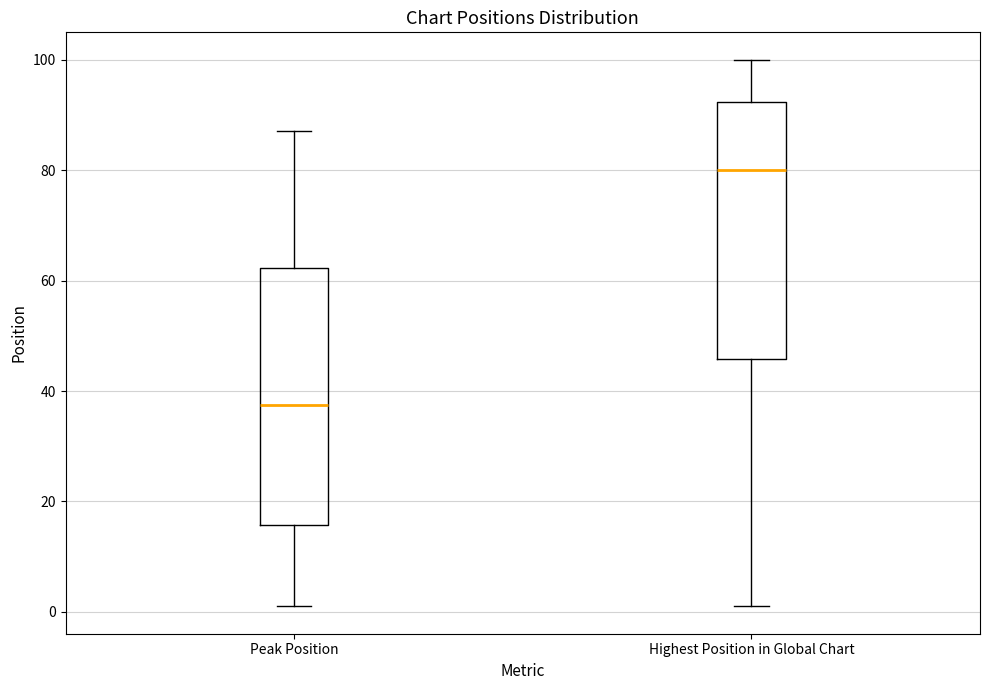

Reading left to right, transcribe this box plot: for each box, give where its median line is, the range the box spans, and where its two whiskers end, as read against the y-axis. The values are not printed on the chart, so give them approximately, as read against the axis.

Peak Position: median 38, box 16 to 62, whiskers 2 to 88
Highest Position in Global Chart: median 80, box 46 to 92, whiskers 2 to 100